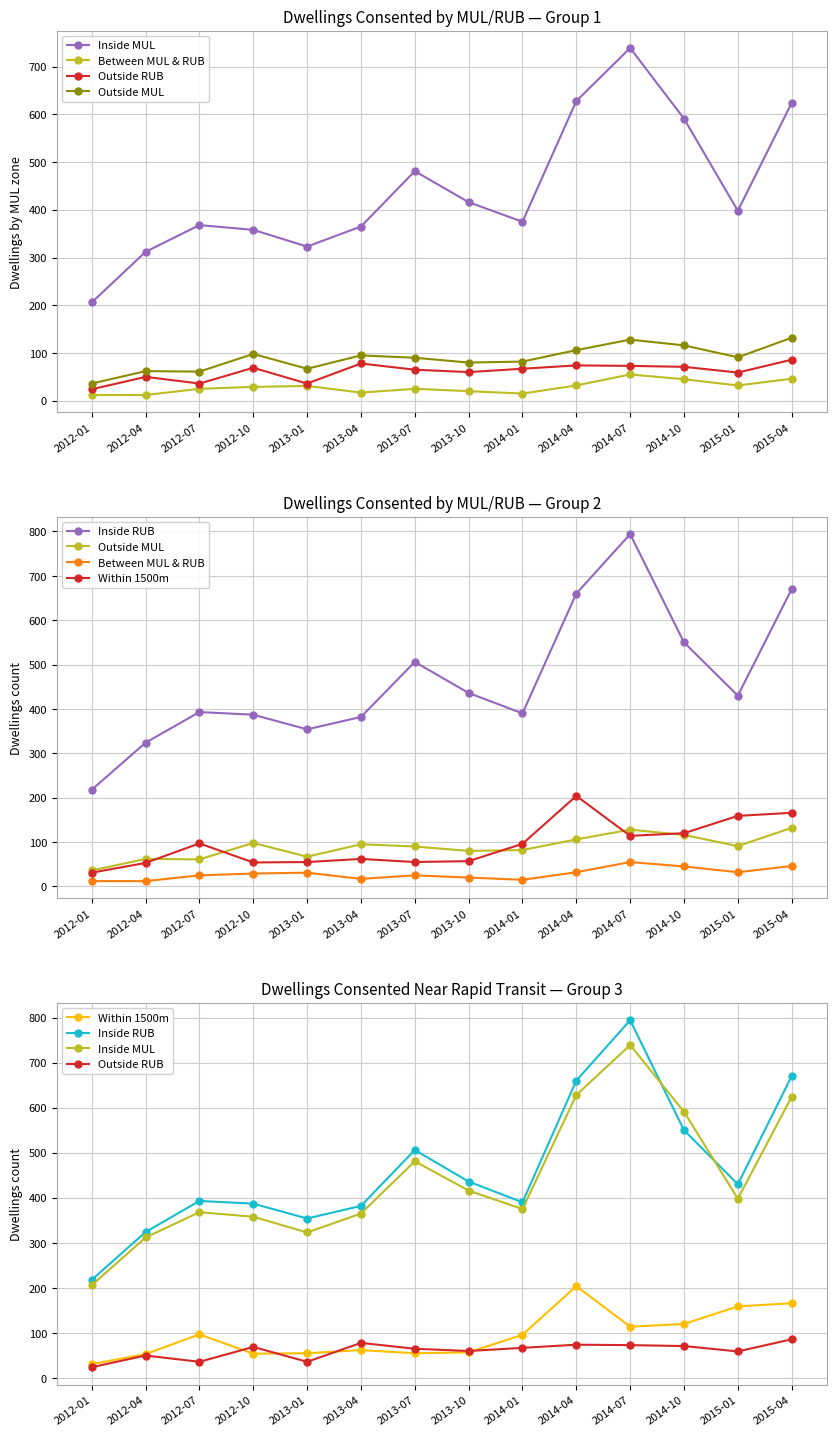

What is the maximum value for Outside MUL?

132